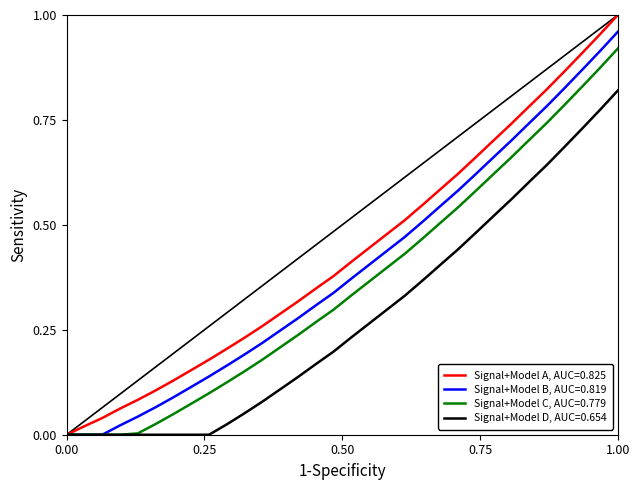

Rank the series by their average value, from lowest to highest.

Signal+Model D, AUC=0.654, Signal+Model C, AUC=0.779, Signal+Model B, AUC=0.819, Signal+Model A, AUC=0.825